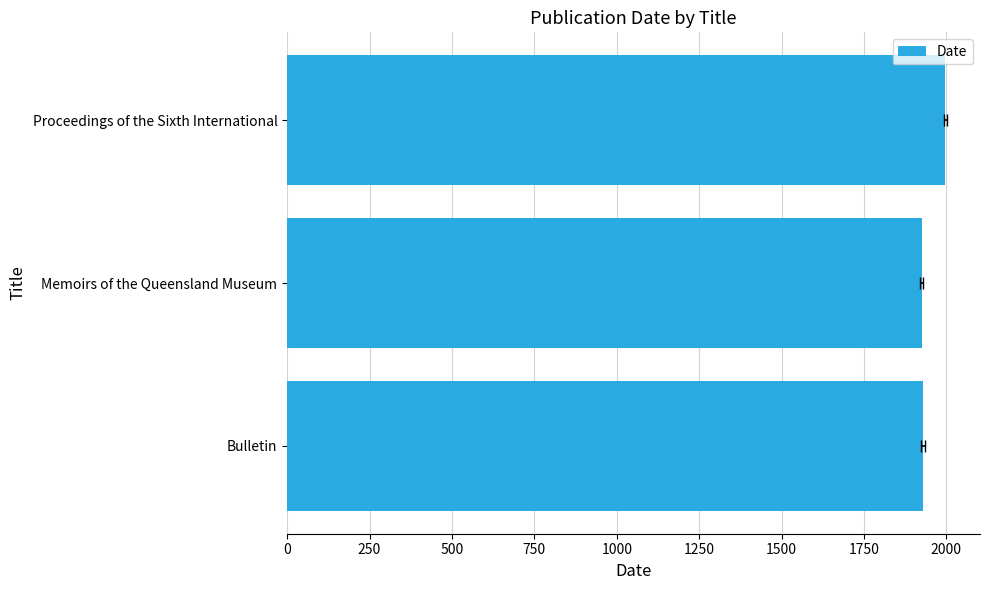

How many bars are there in total?

3